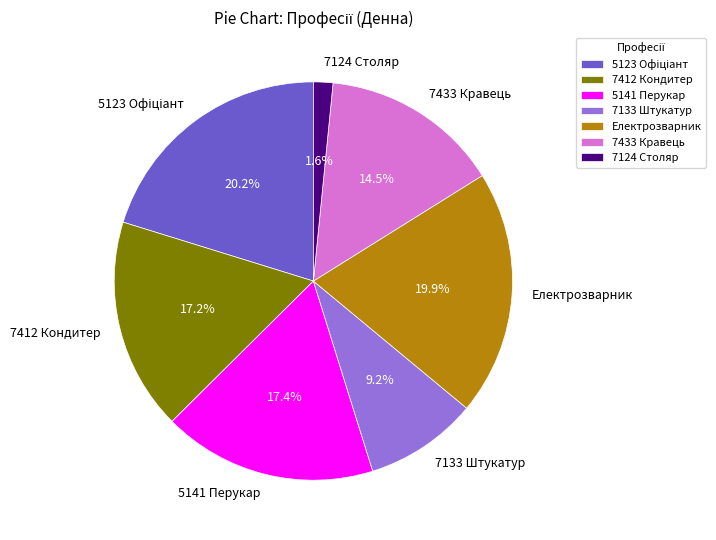

Do 7124 Столяр and 5141 Перукар together represent more than half of the pie?

No